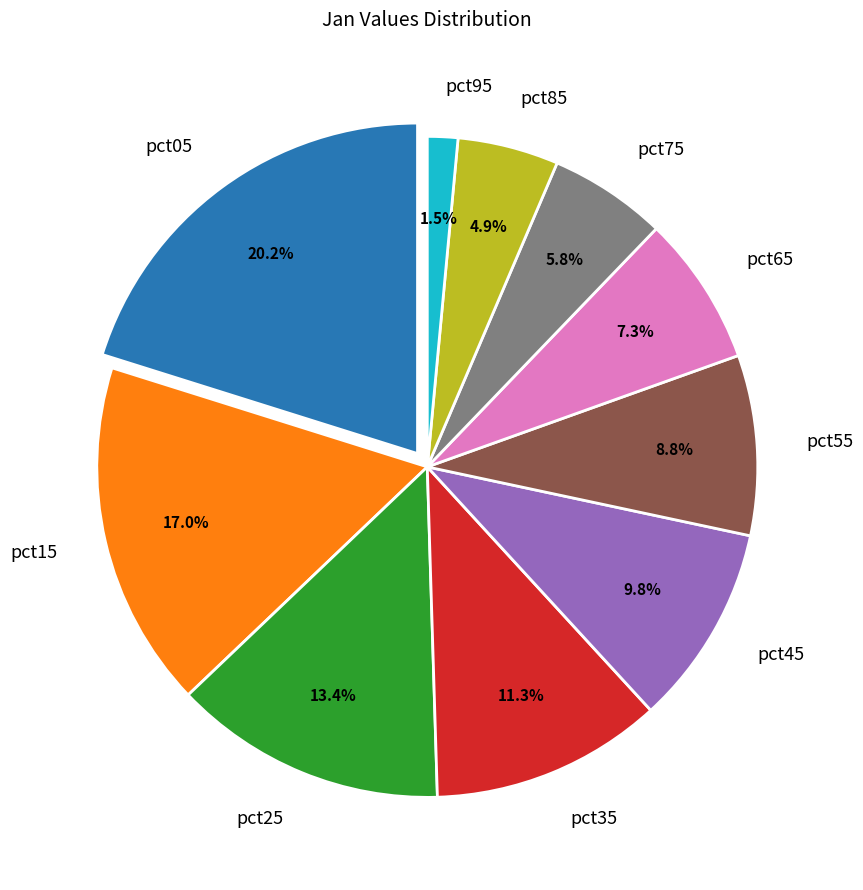

True or false: pct05 accounts for 20% of the total.

True